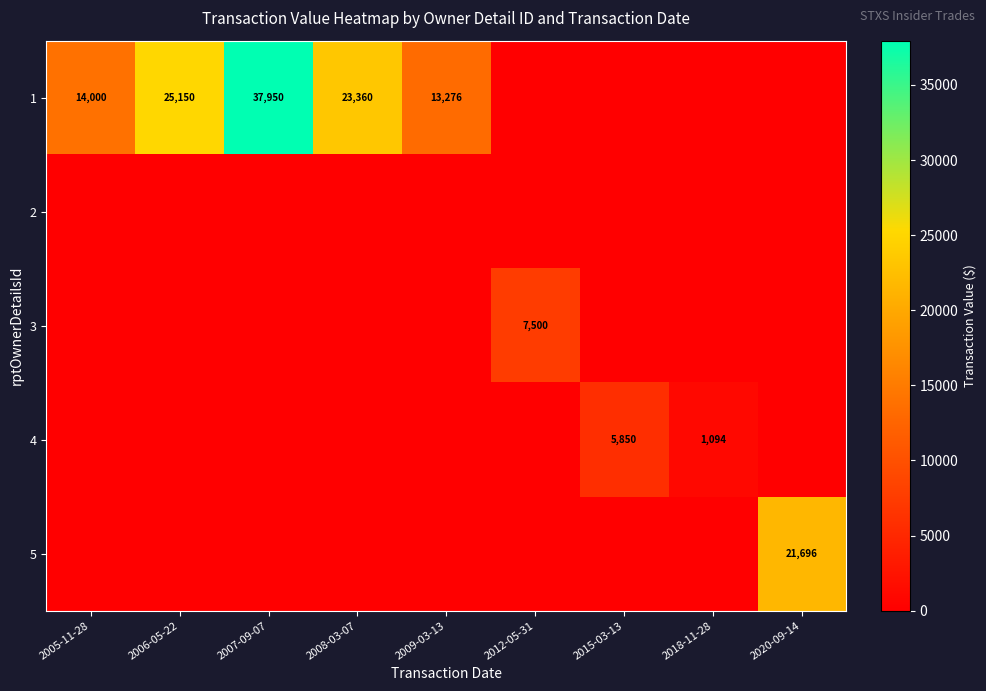

True or false: 1 has a value of 37950 at 2007-09-07.

True